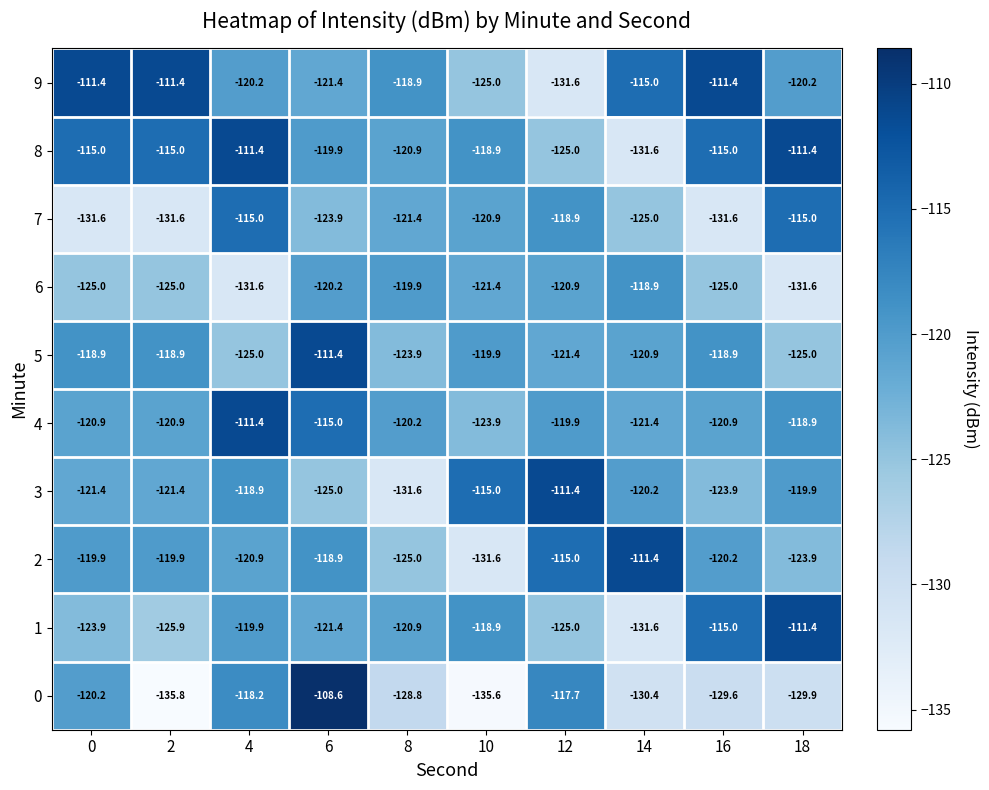

List the labels in order of 0 value, smallest first.

2, 10, 14, 18, 16, 8, 0, 4, 12, 6